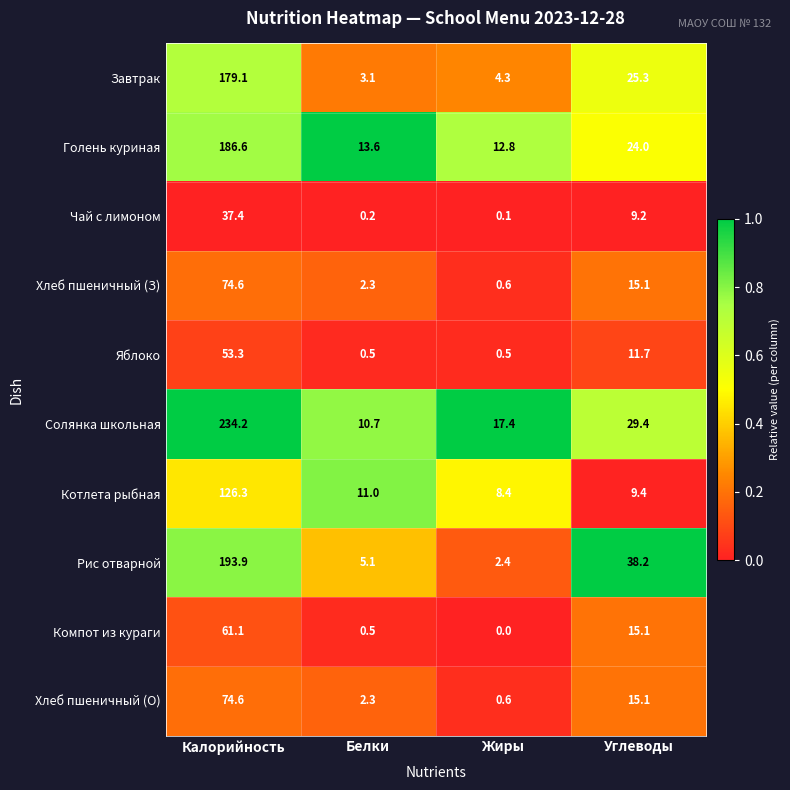

Read the Завтрак value at Калорийность.

179.1